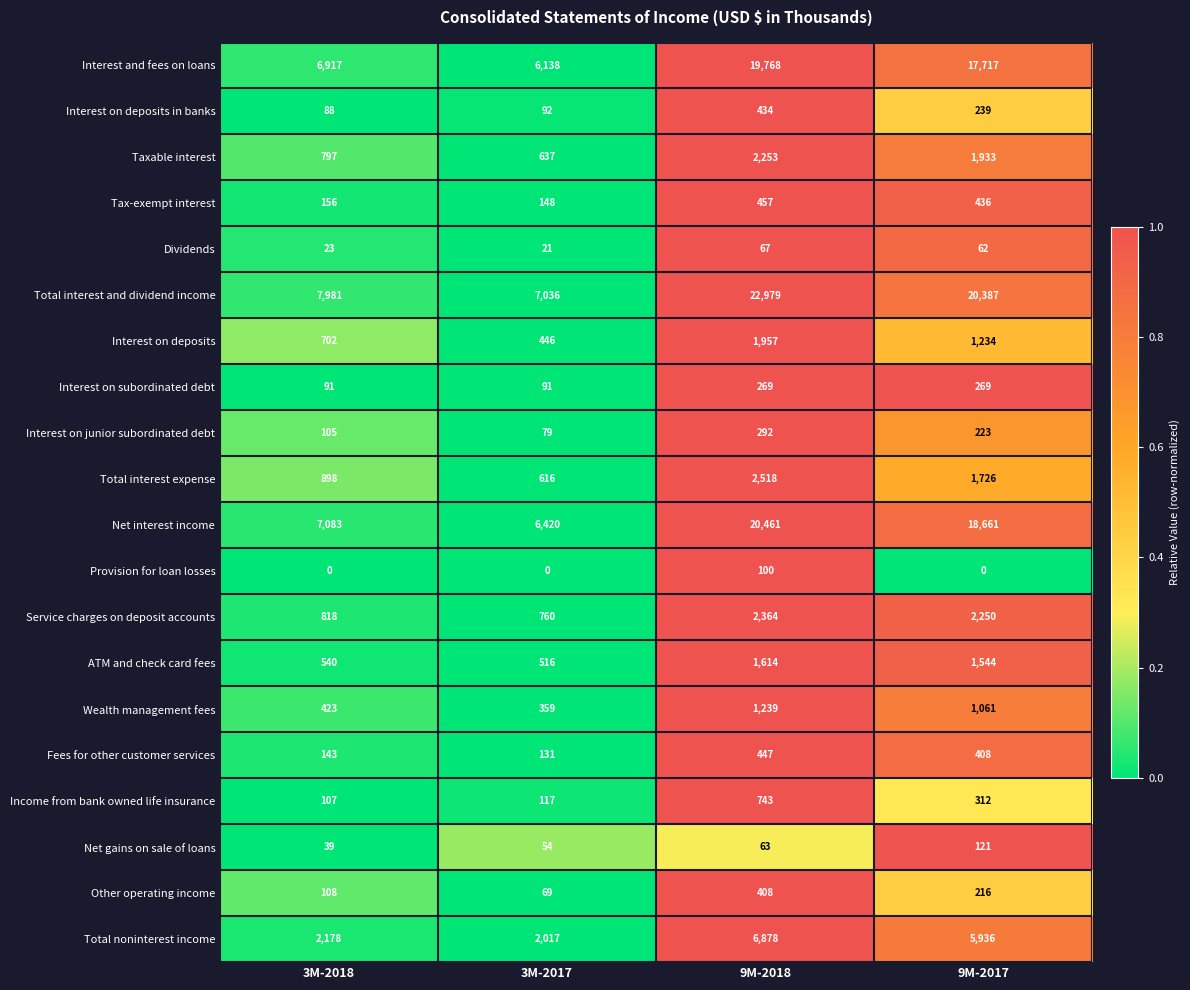

Is it true that Net interest income equals 7916 at 9M-2018?

False